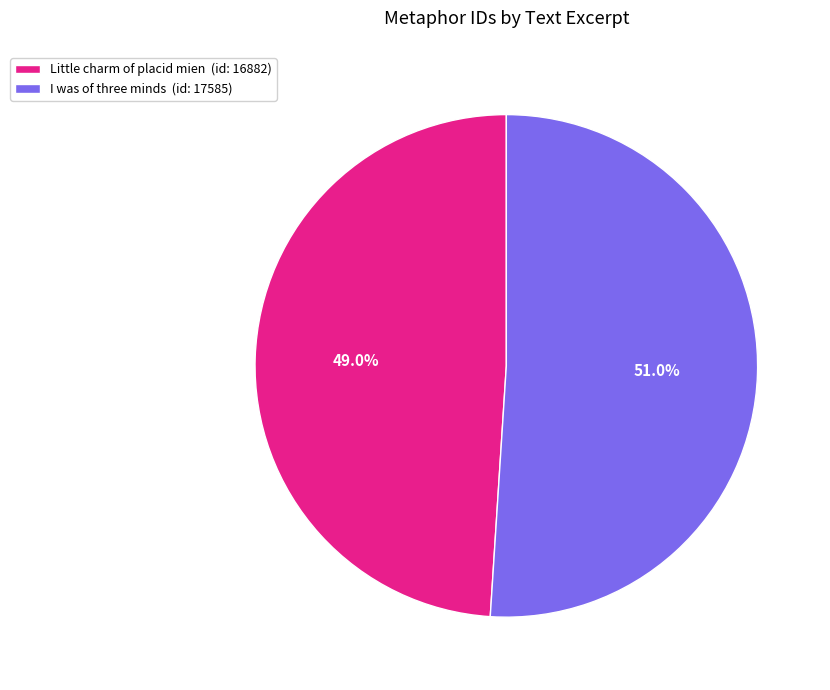

Approximately how many times larger is the value at I was of three minds compared to Little charm of placid mien?

1.0